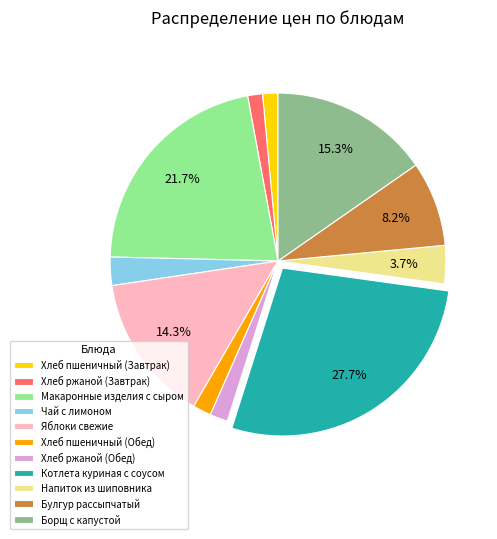

Is there a majority slice in this chart?

No